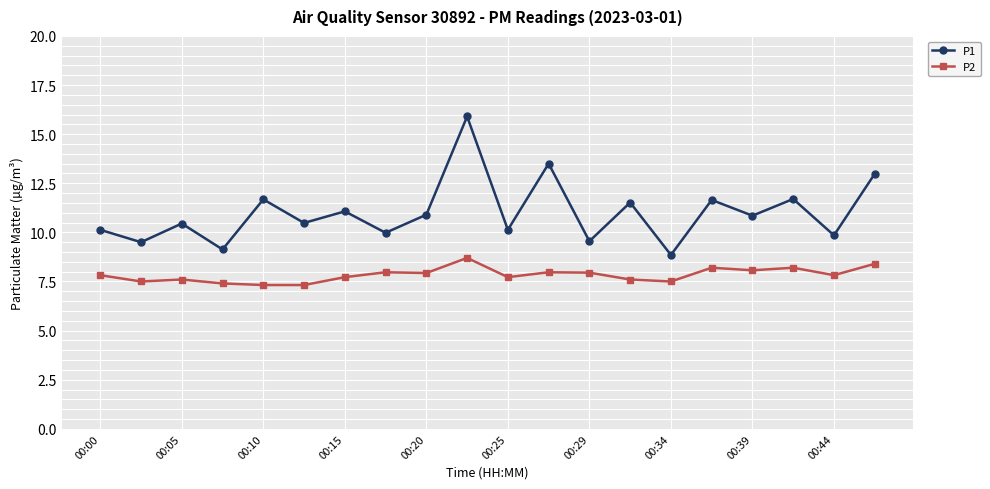

What is the sum of all P2 values?

156.7